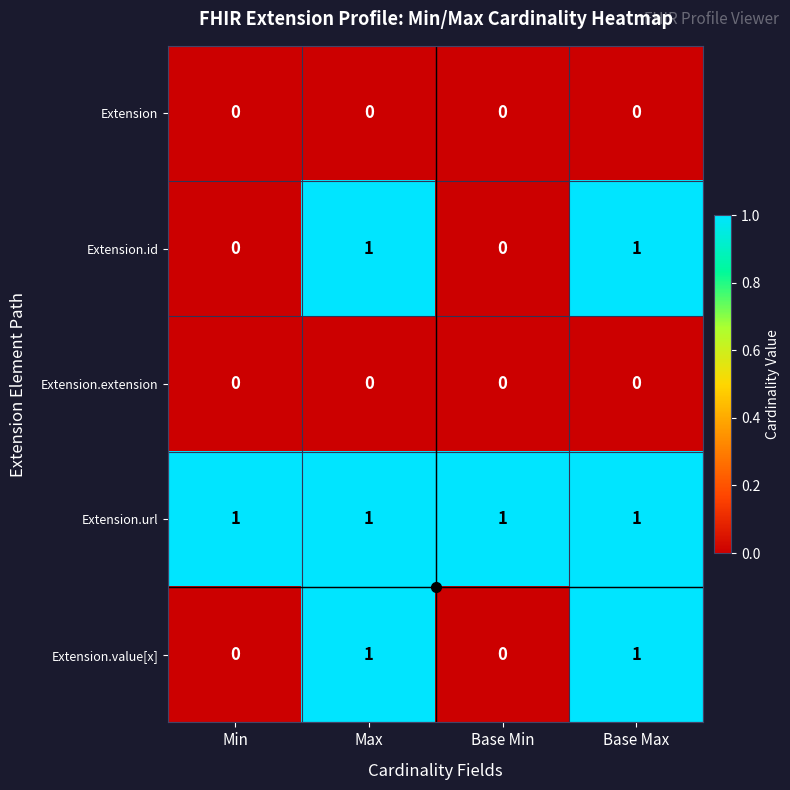

How many Extension.id values are between 0 and 1?

4